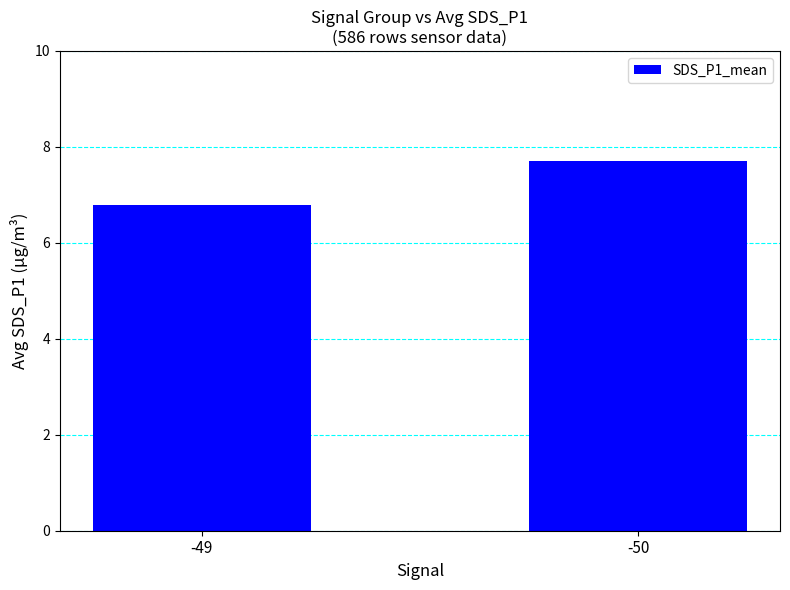

Is it true that the value at -49 is 11.4?

False